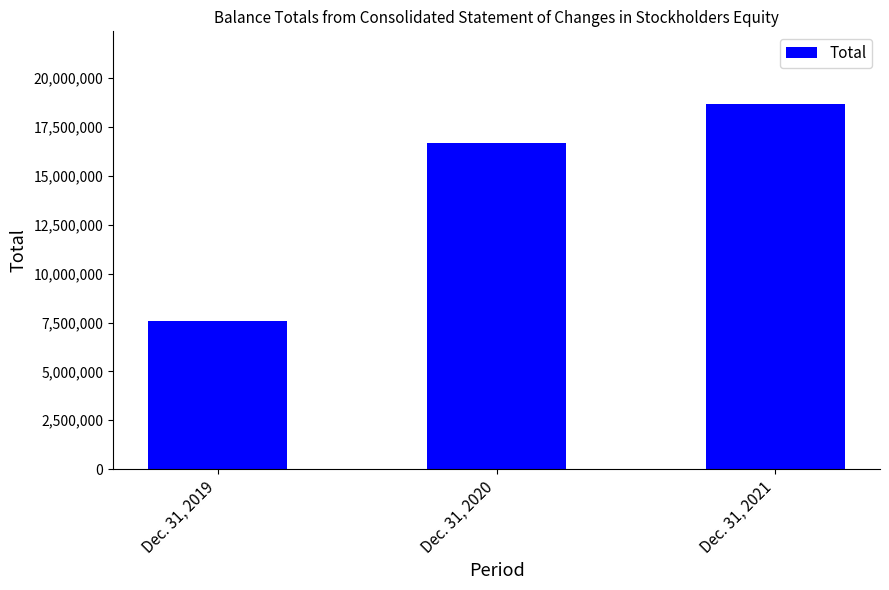

Count the values in the range 7568335 to 18668906.

3